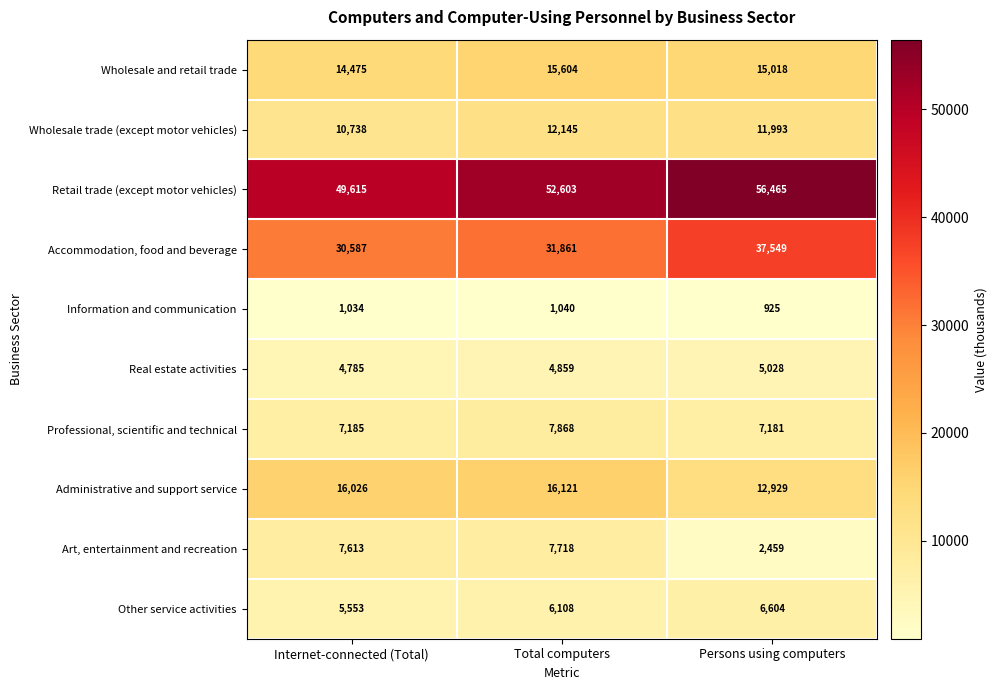

Which series has the largest total across all categories?

Retail trade (except motor vehicles)